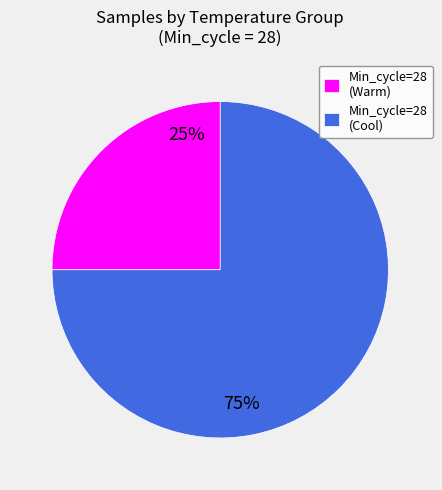

Is it true that Min_cycle=28 (Warm) is 25% of the pie?

True